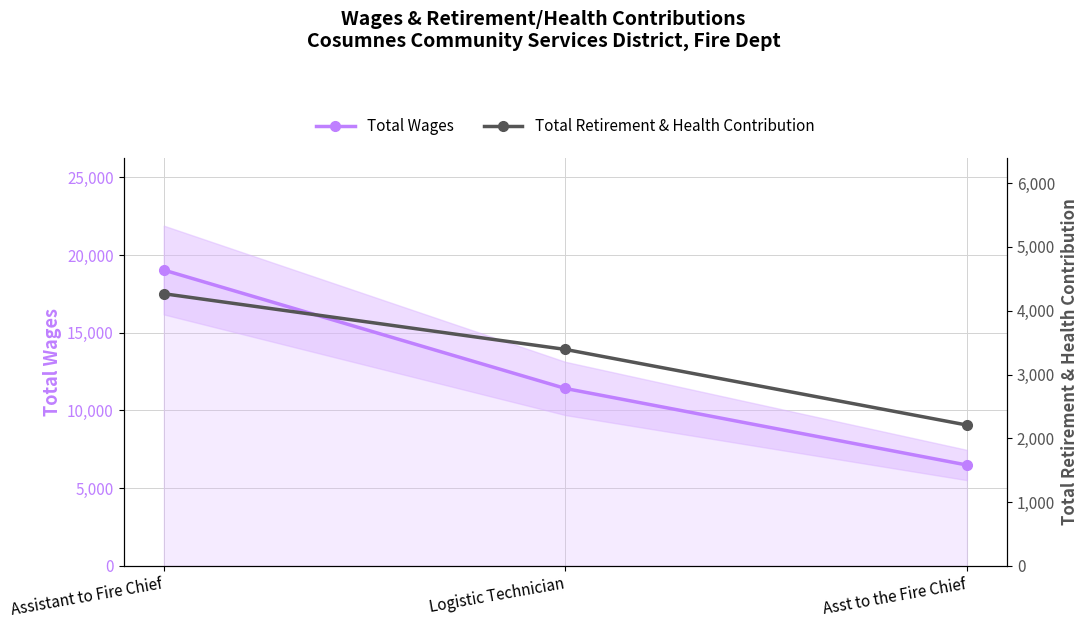

Is the value of Total Retirement & Health Contribution at Logistic Technician greater than the value of Total Wages at Asst to the Fire Chief?

No